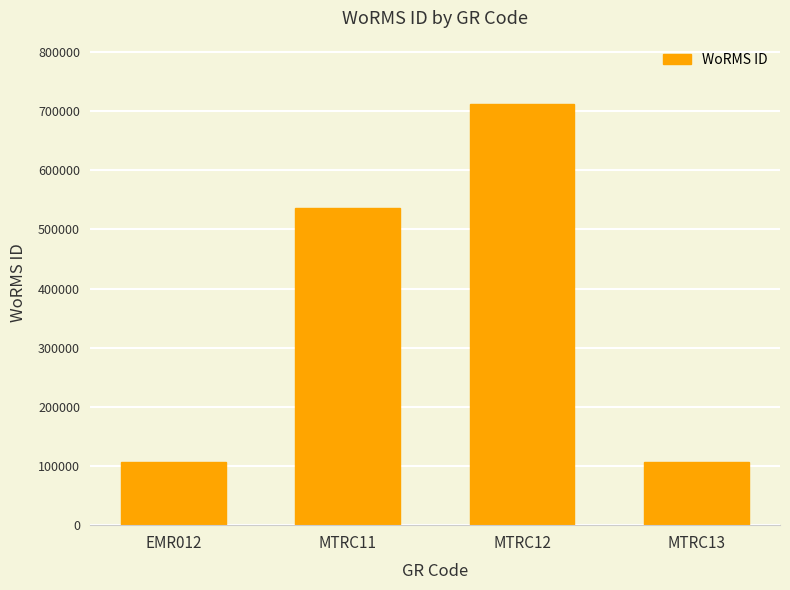

At which category does the chart reach its peak across all series?

MTRC12